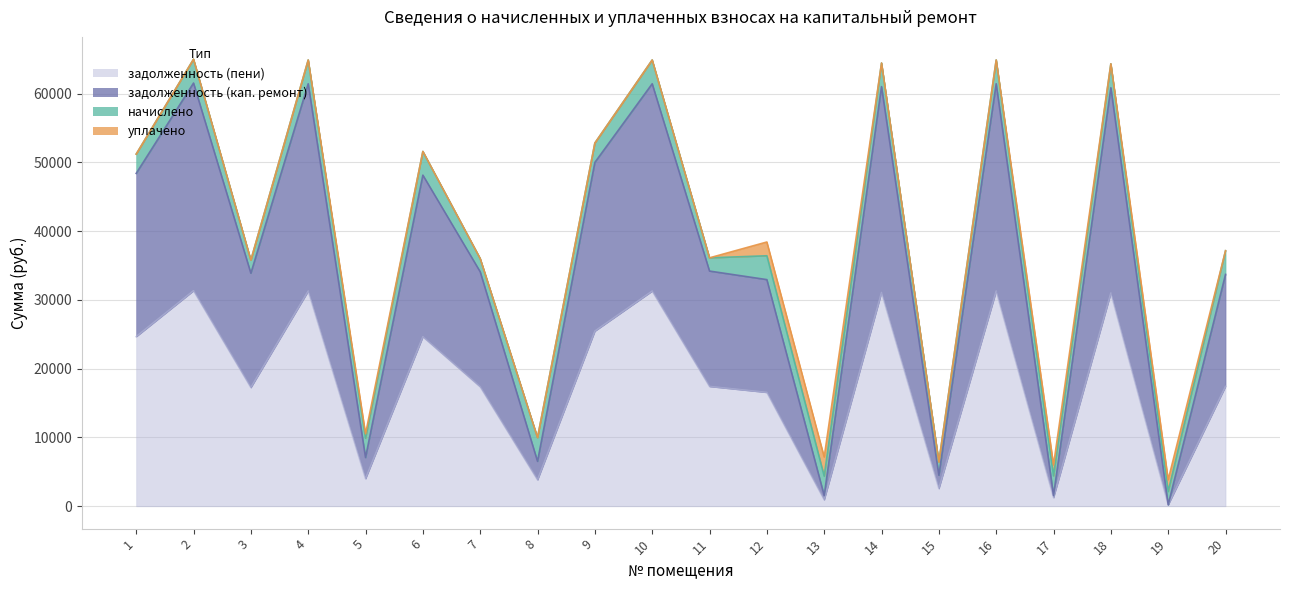

True or false: задолженность (пени) and задолженность (кап. ремонт) cross at least once.

False